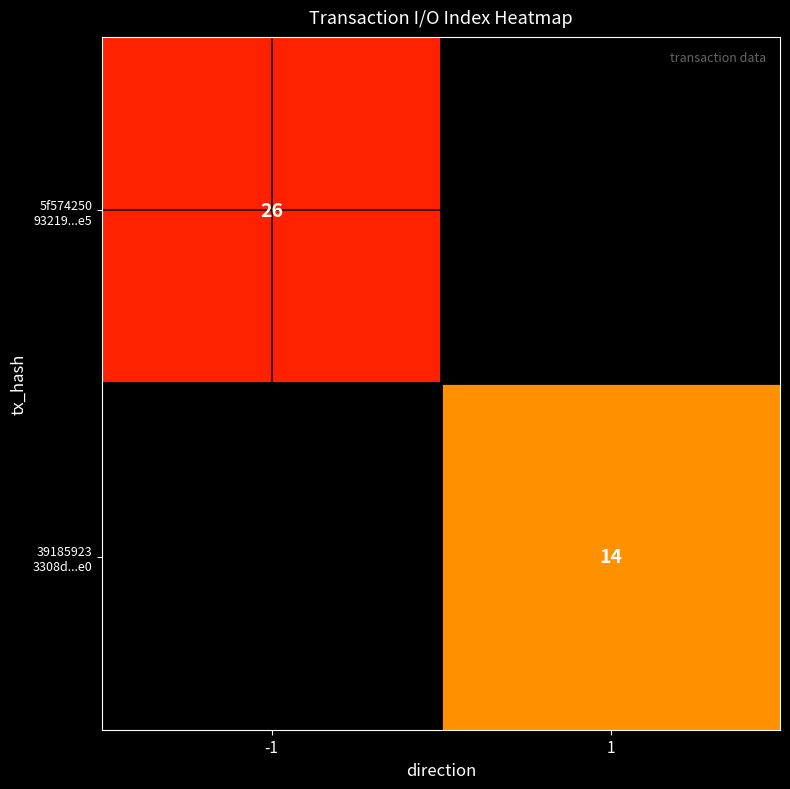

What is the greatest value displayed?

26.0